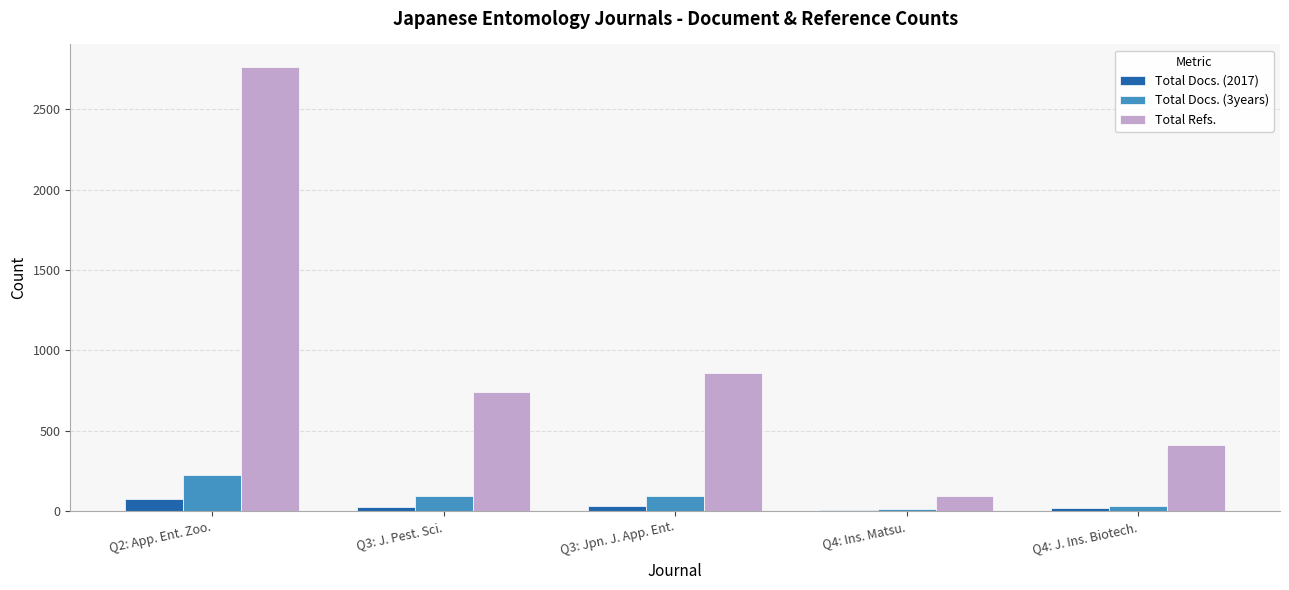

Which series changed the most between Q4: Ins. Matsu. and Q4: J. Ins. Biotech.?

Total Refs.